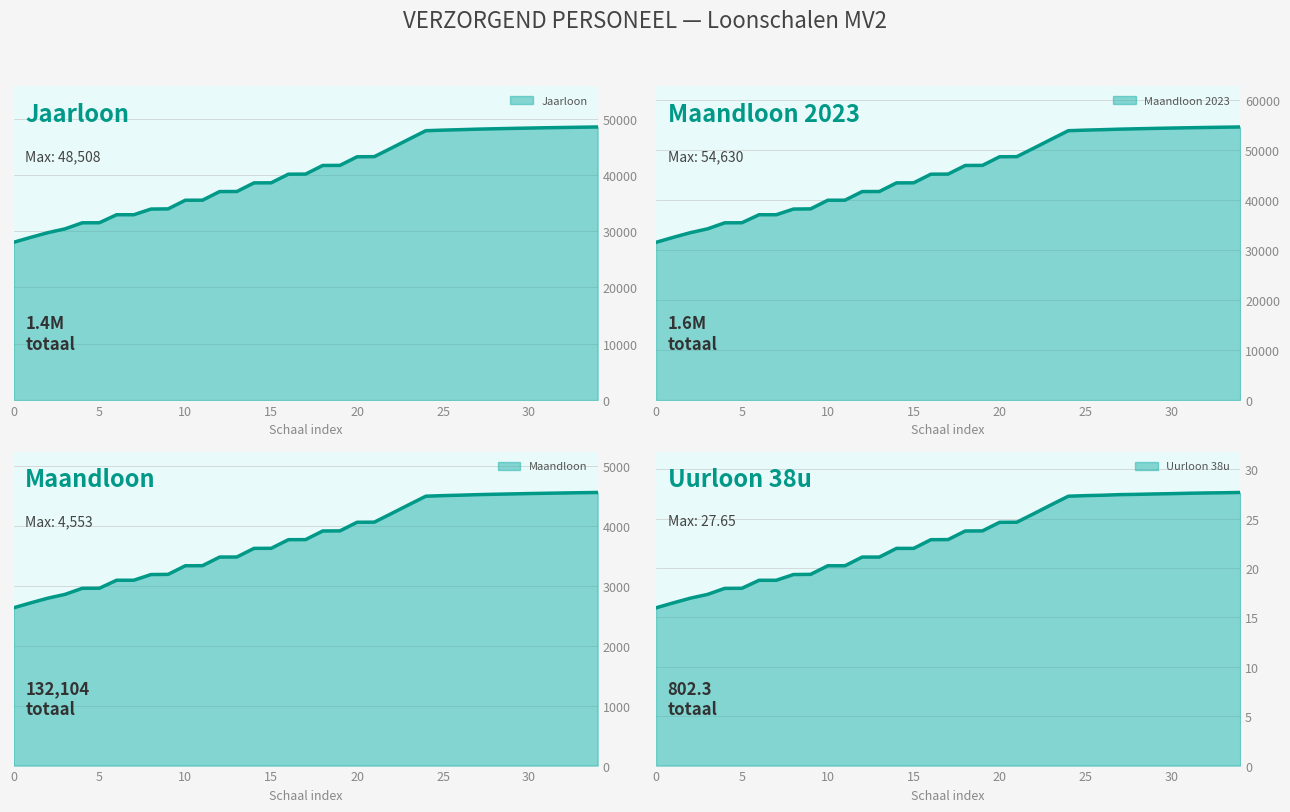

What is the value of the Jaarloon point at the 18th from the left?

40136.9